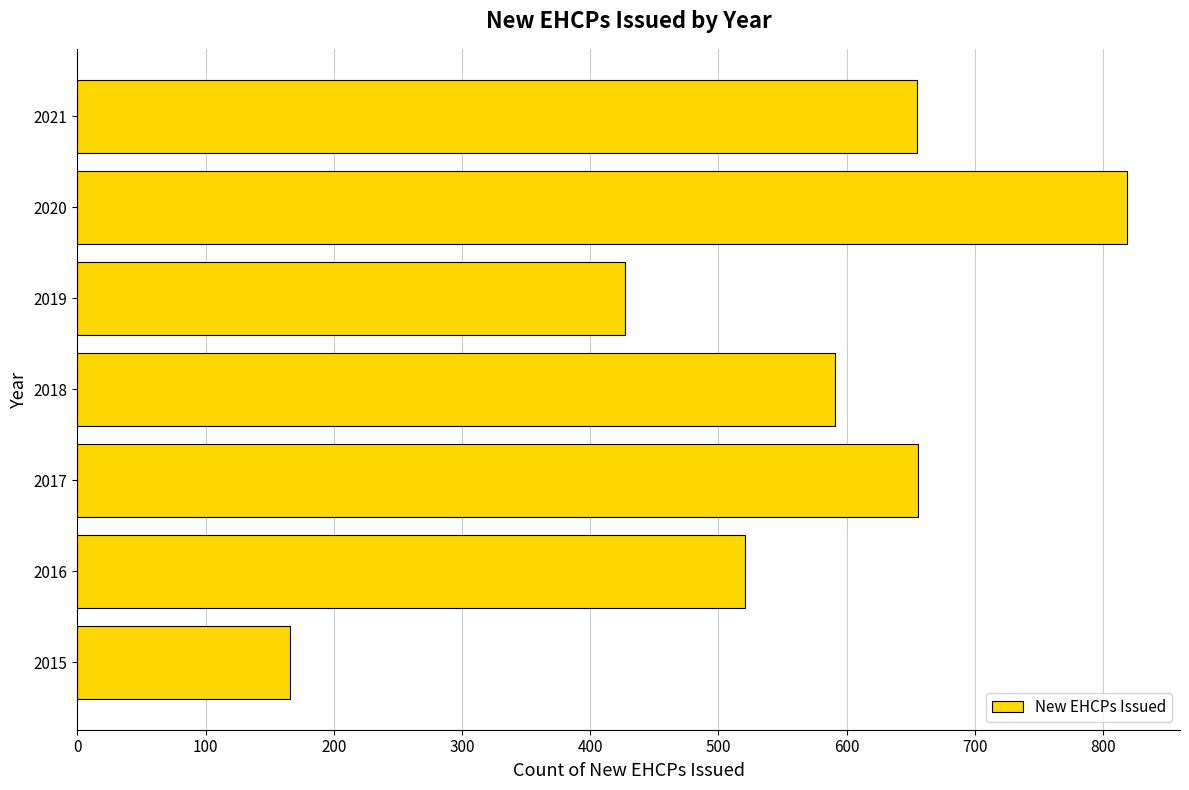

Which category has the highest value across all series?

2020